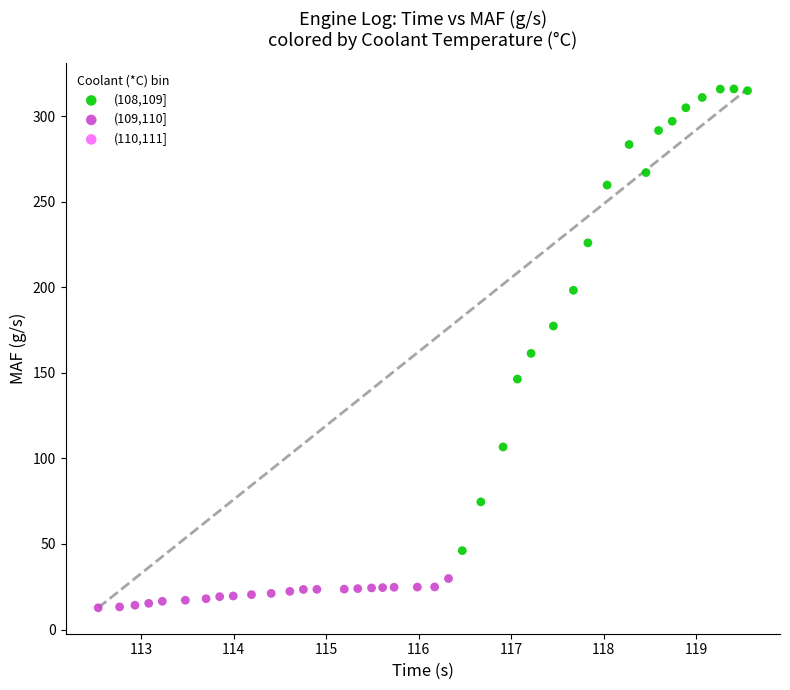

Which series reaches the minimum Y coordinate?

(109,110]